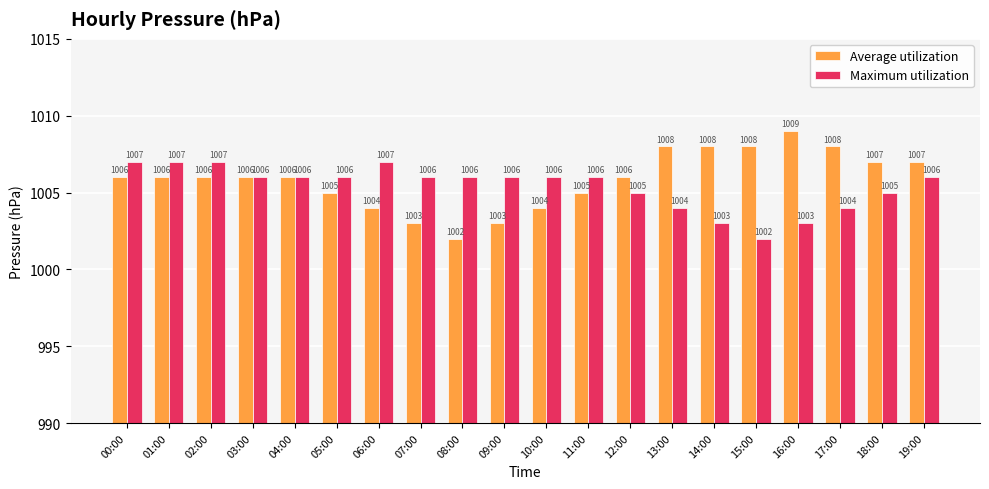

What is the average value of the Average utilization series?

1006